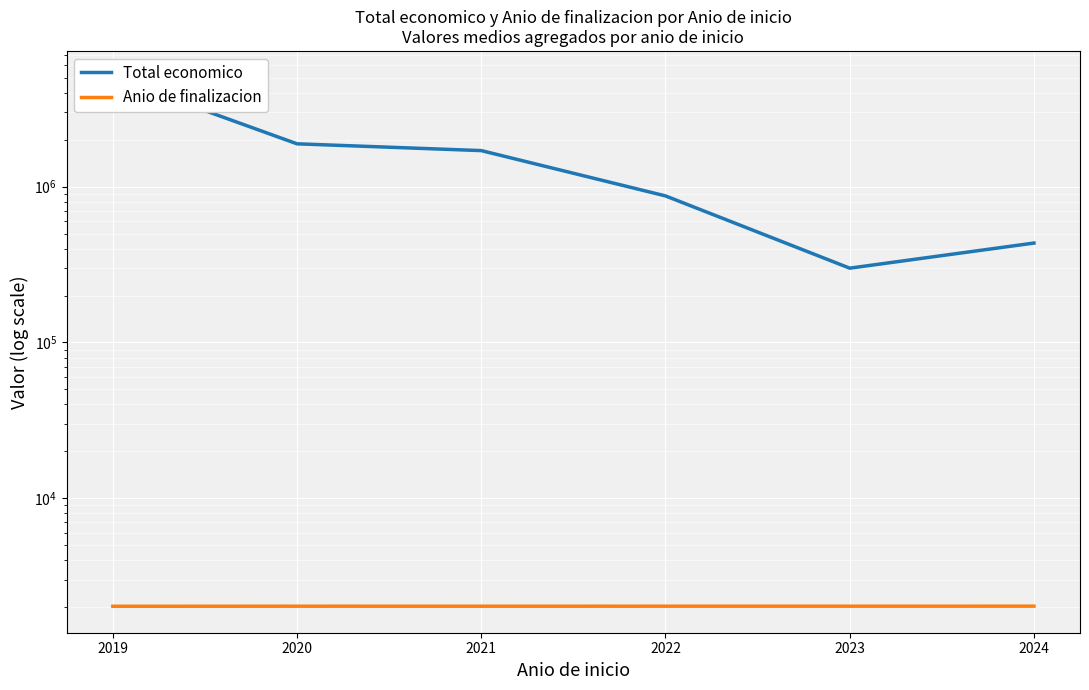

Rank the categories by Anio de finalizacion value from lowest to highest.

2019, 2021, 2020, 2023, 2022, 2024